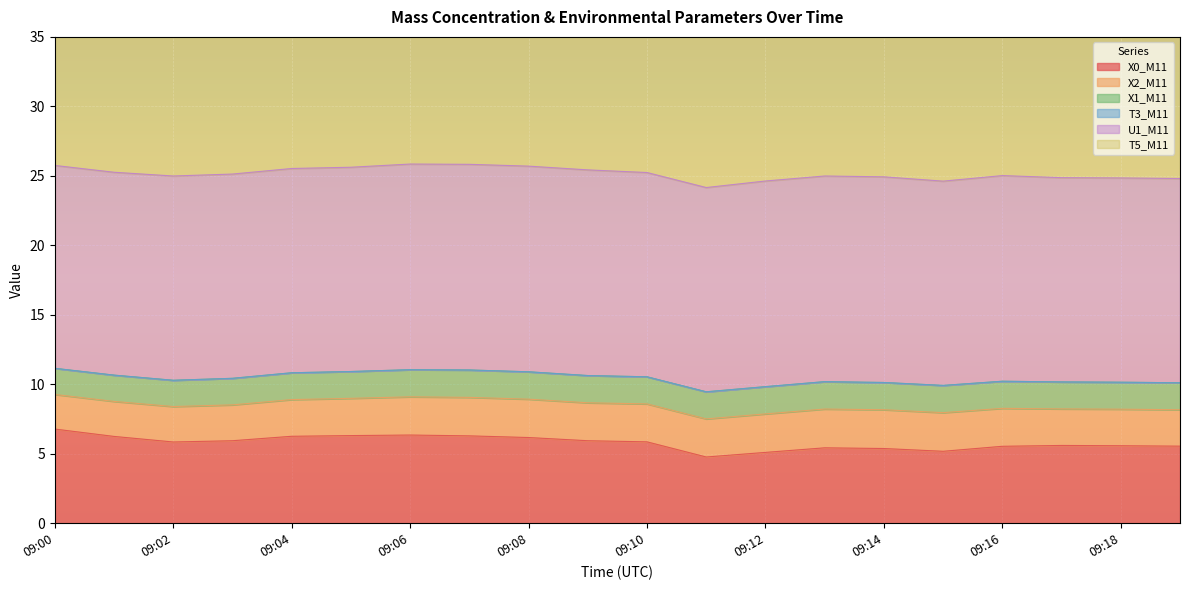

At which category is the sum across all series the highest?

09:06